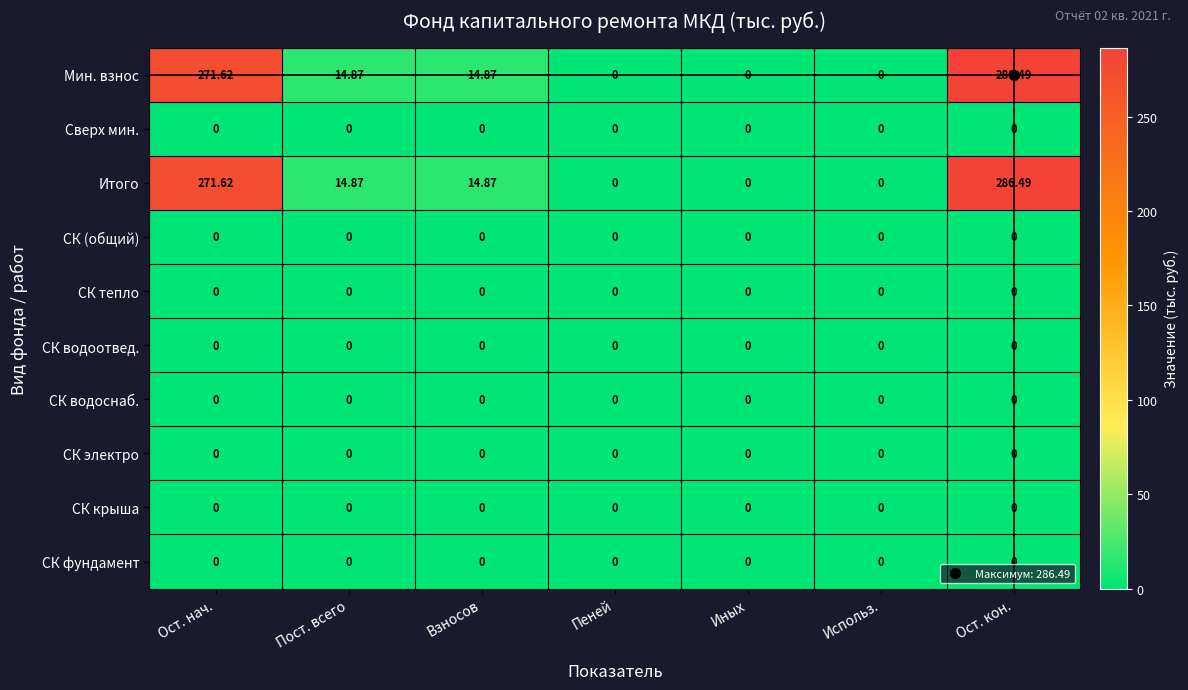

Which label corresponds to the largest value in the chart?

Ост. кон.